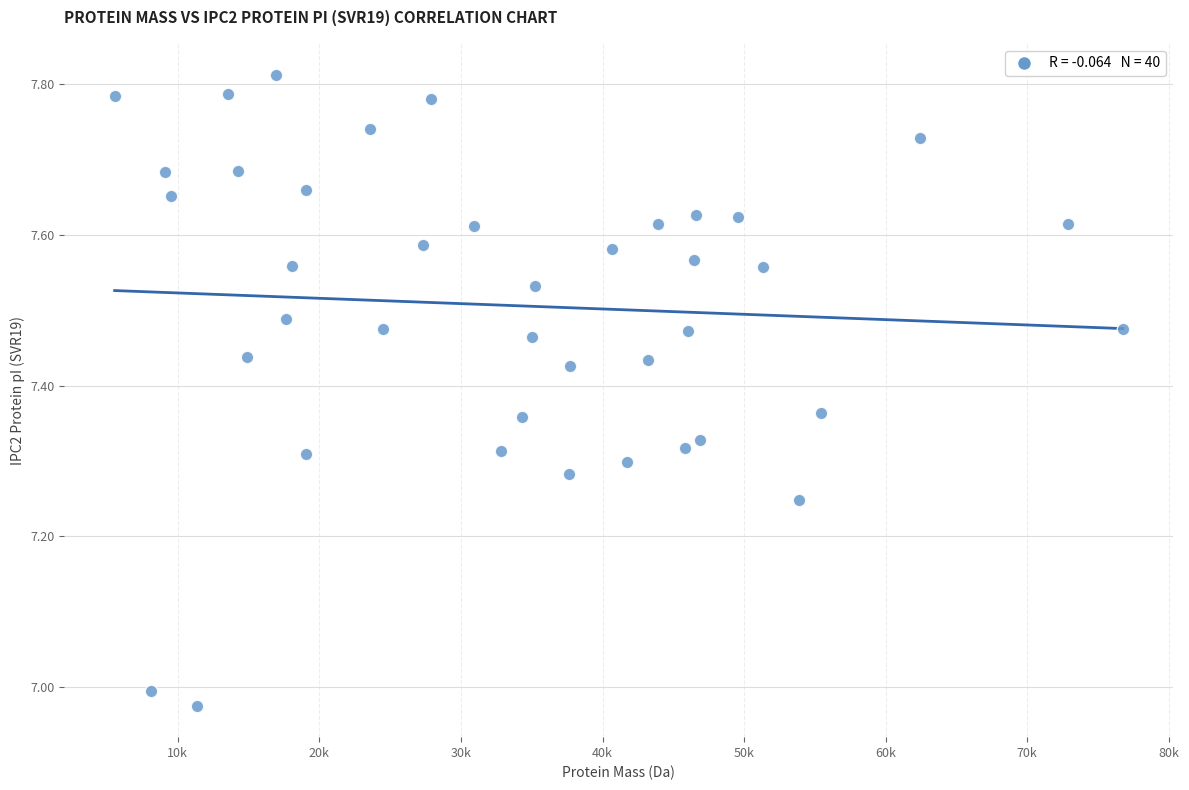

What is the range of Y values (max minus min)?

0.8